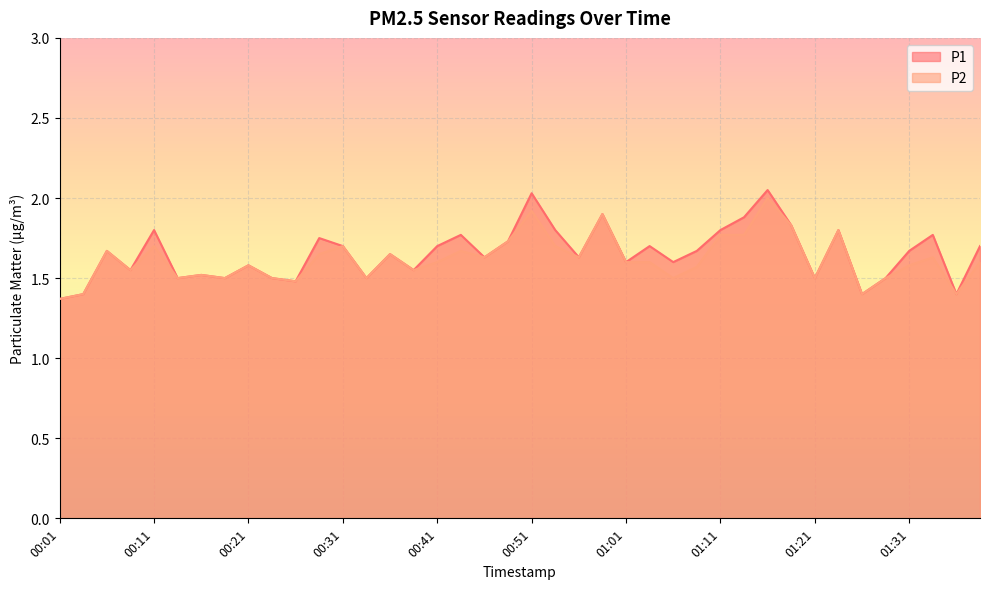

True or false: P2 and P1 intersect in this chart.

False